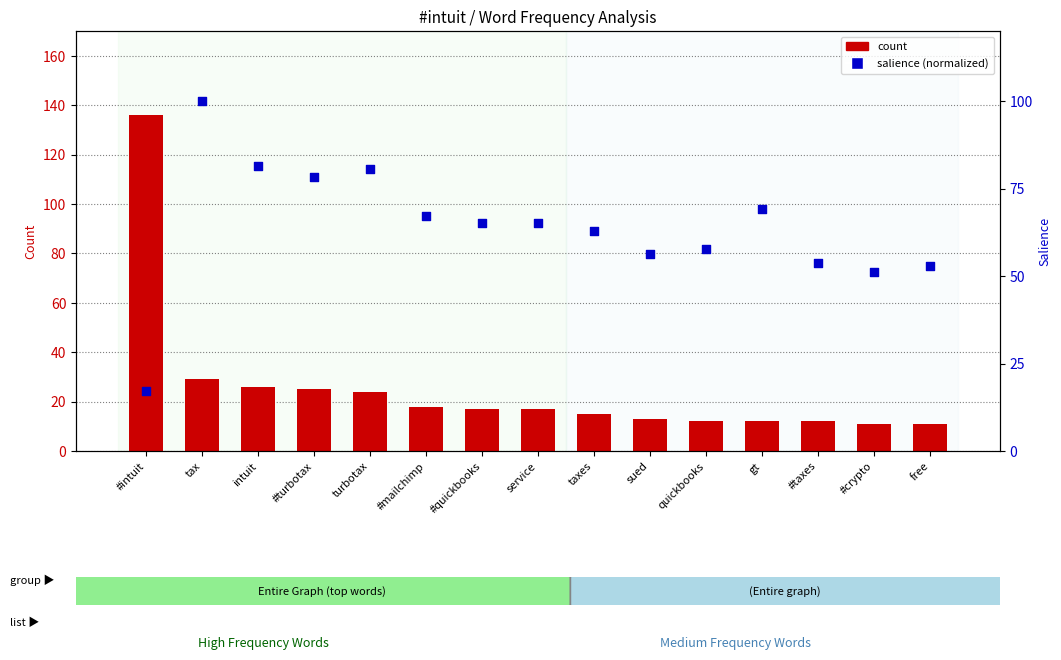

Which series has the largest total across all categories?

salience